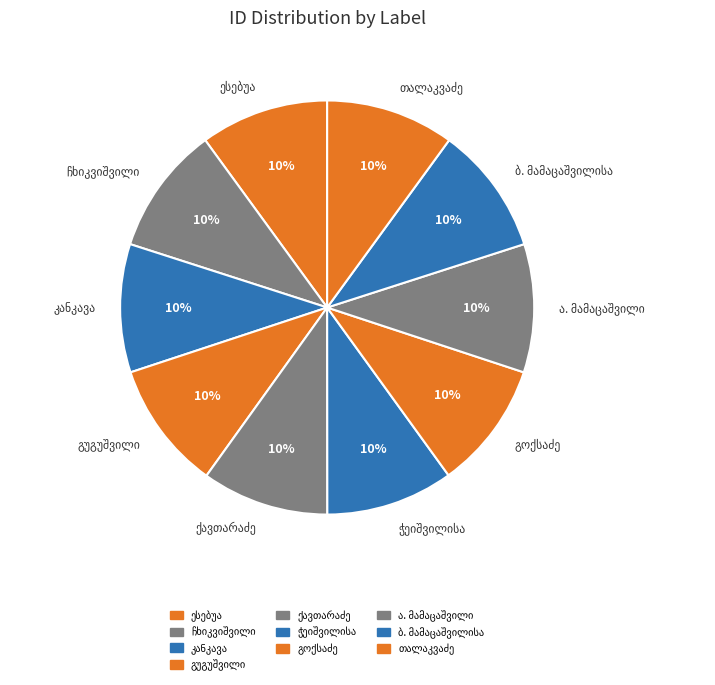

To the nearest percent, what is the average slice percentage?

10%